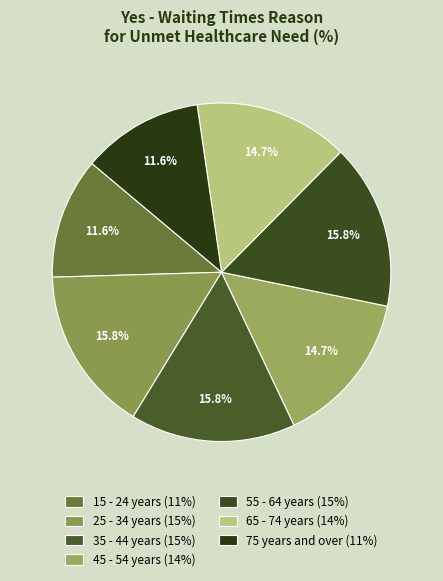

What percentage is the 45 - 54 years slice, to the nearest percent?

15%